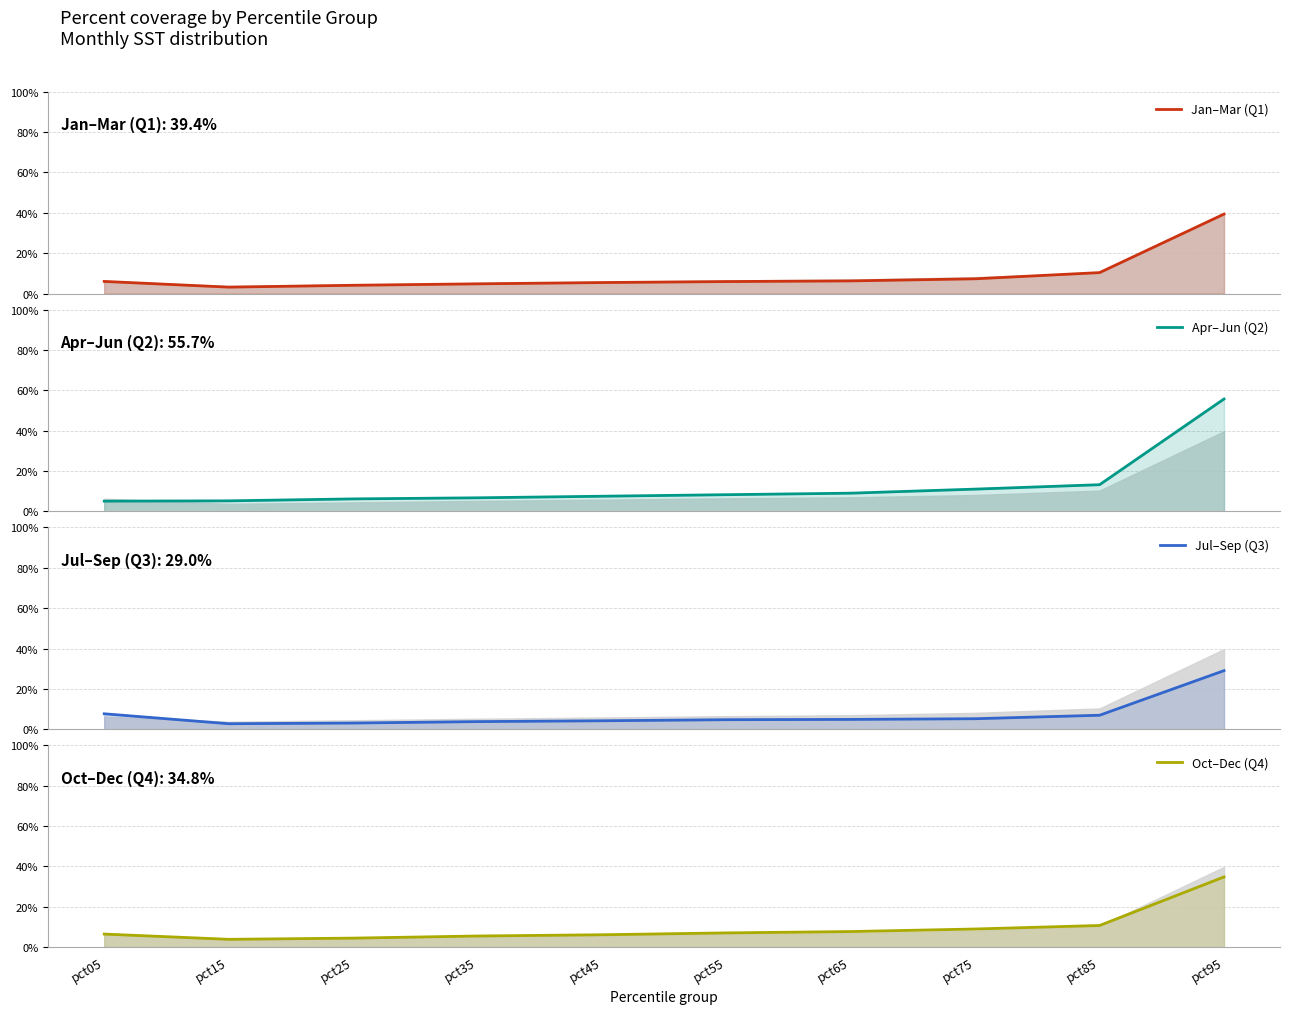

Rank the categories by Apr–Jun (Q2) value from lowest to highest.

pct05, pct15, pct25, pct35, pct45, pct55, pct65, pct75, pct85, pct95